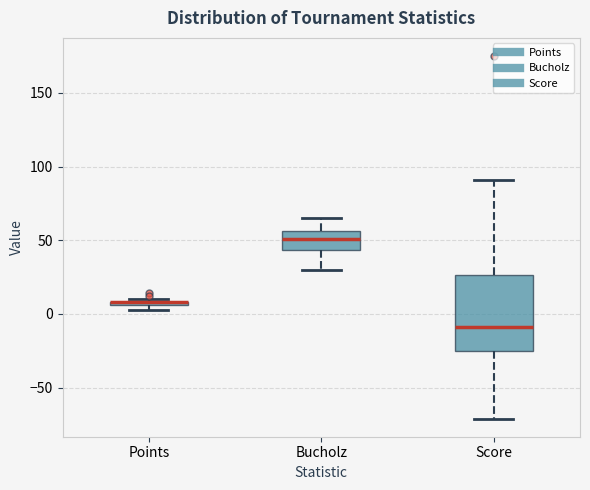

Which box is the tallest, from its lower edge to its upper edge?

Score